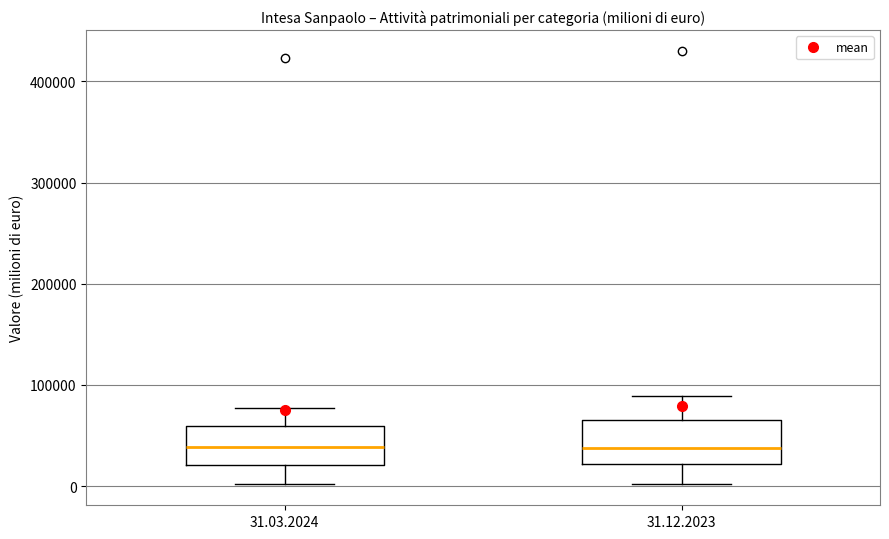

Reading left to right, read every box against the y-axis: the position of its median line, the range the box covers, and the ends of its whiskers. The values are not printed on the chart, so give them approximately, as read against the axis.

31.03.2024: median 40000, box 20000 to 60000, whiskers 0 to 80000
31.12.2023: median 40000, box 20000 to 70000, whiskers 0 to 90000